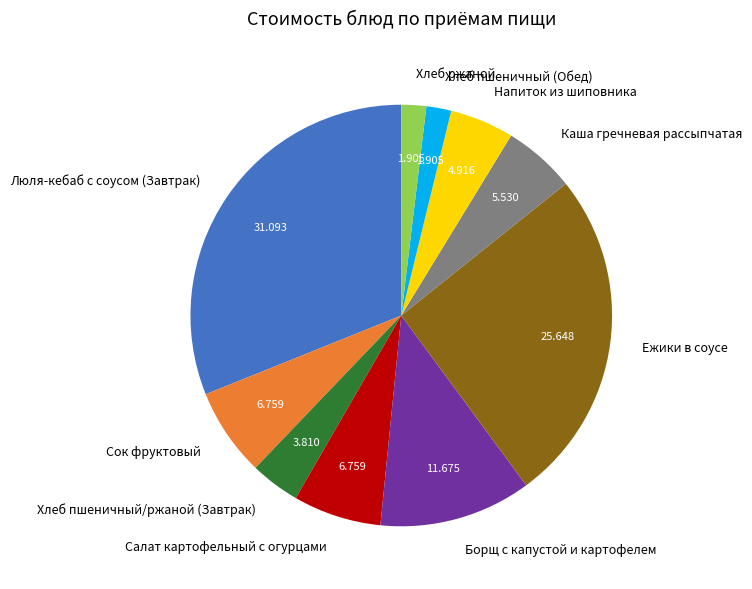

The Каша гречневая рассыпчатая slice represents 17% of the pie. True or false?

False